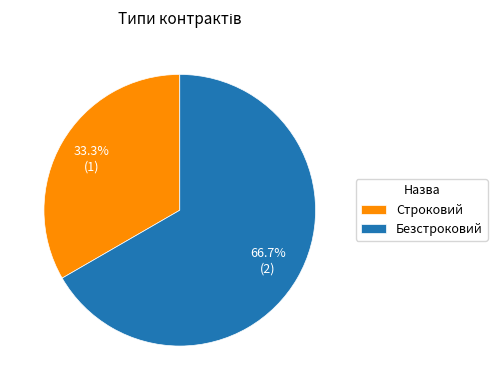

What is the smallest slice in the pie chart?

Строковий